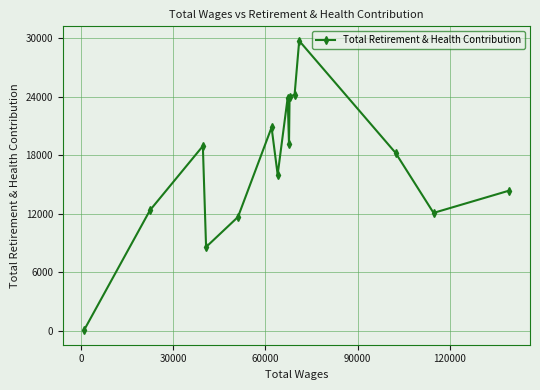

What is the greatest value displayed?

29716